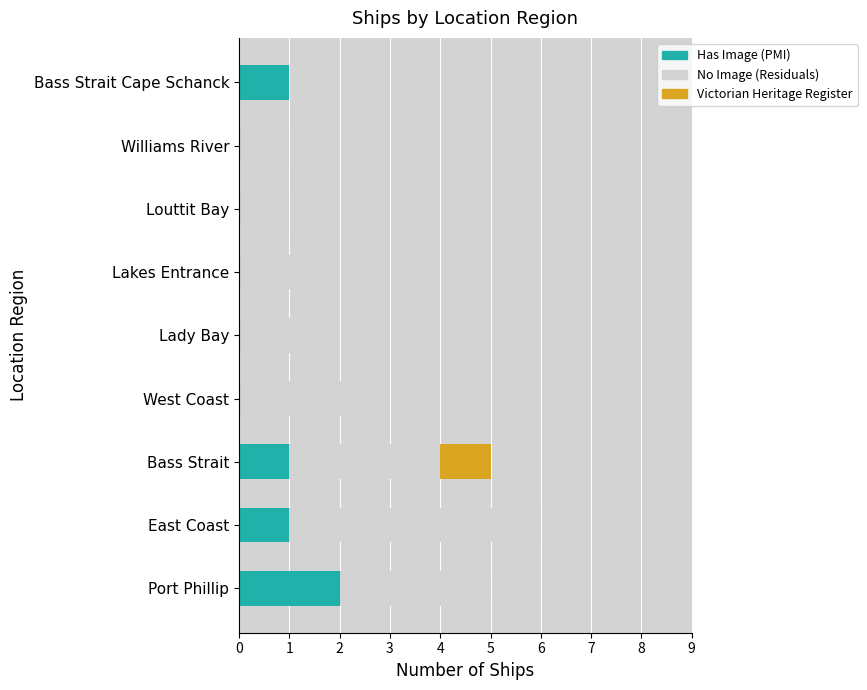

At which category is the sum across all series the highest?

East Coast